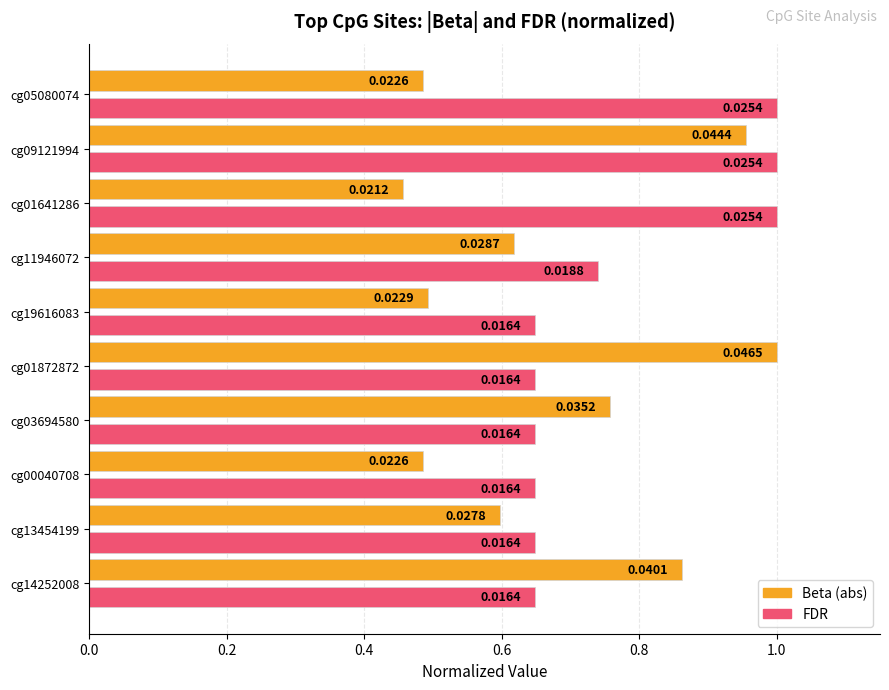

List the series in order of their overall mean, lowest first.

Beta (abs), FDR